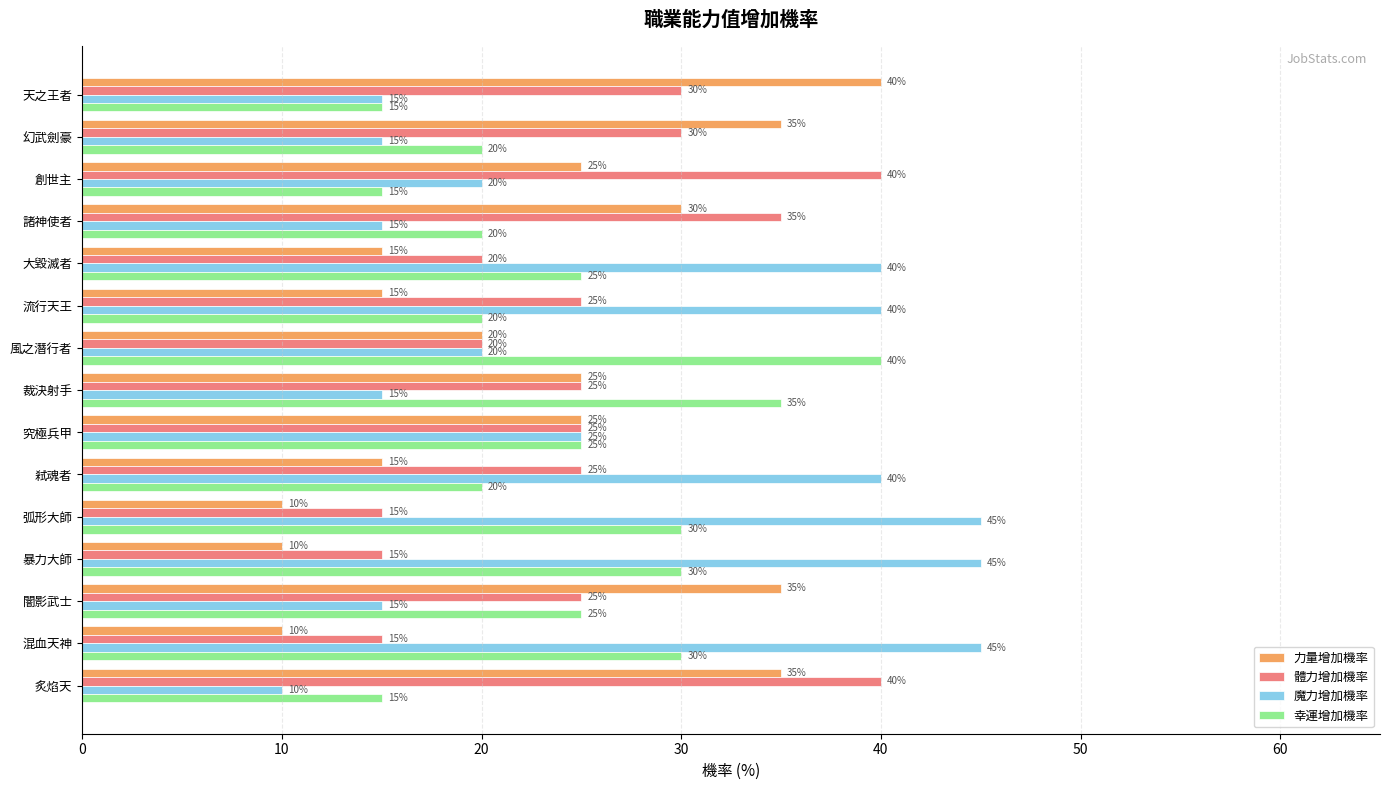

What is the sum of all 力量增加機率 values?

345